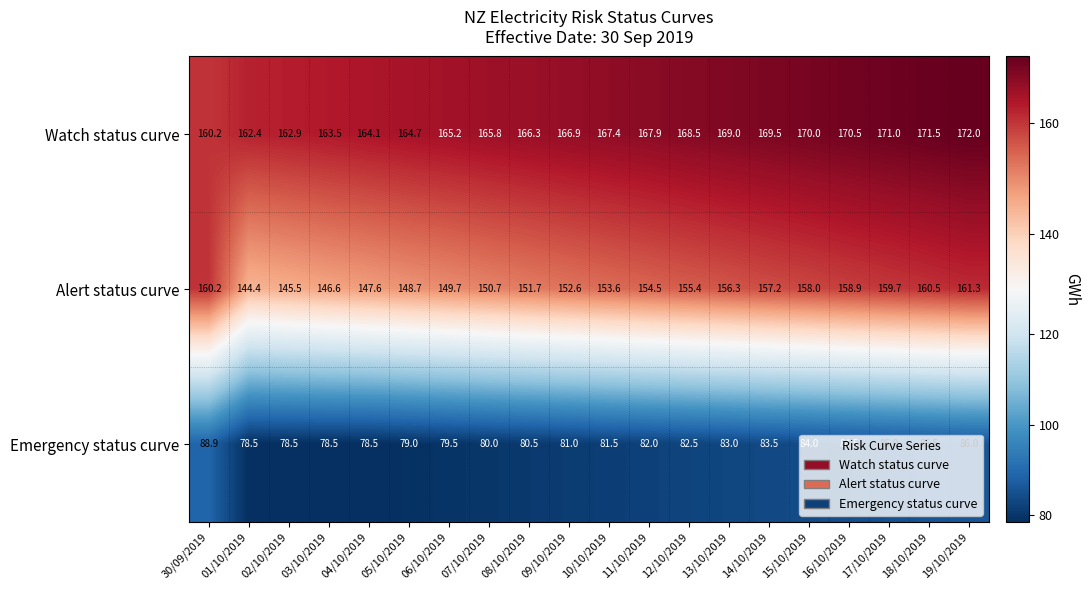

What is the total value across all series at 14/10/2019?

410.2